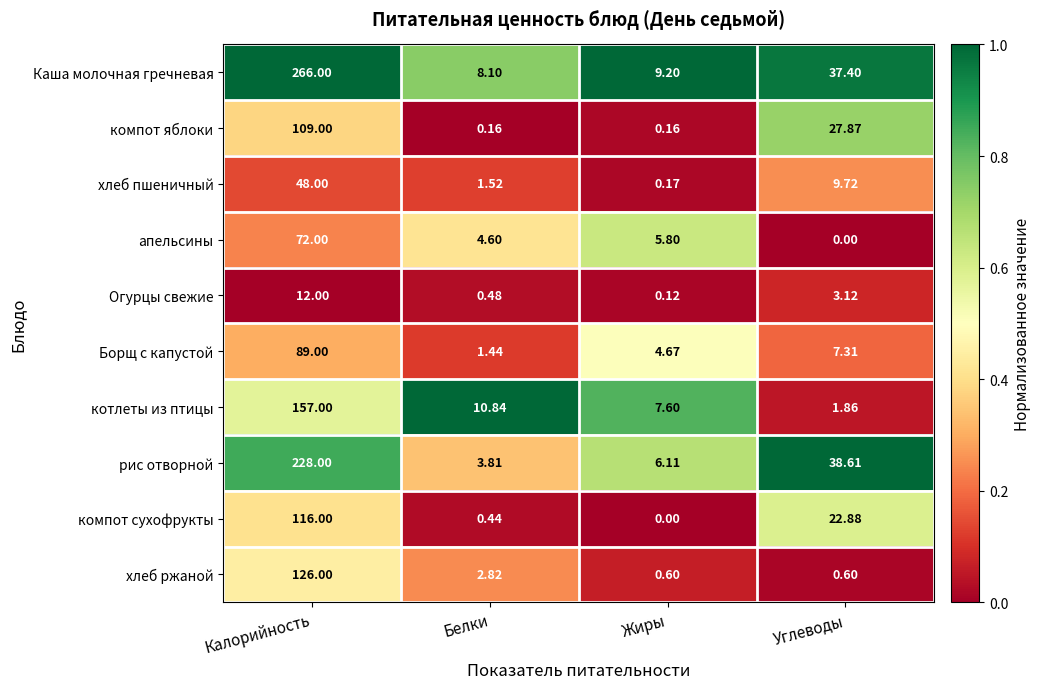

List the series in order of their peak value, highest first.

Каша молочная гречневая, рис отворной, котлеты из птицы, хлеб ржаной, компот сухофрукты, компот яблоки, Борщ с капустой, апельсины, хлеб пшеничный, Огурцы свежие